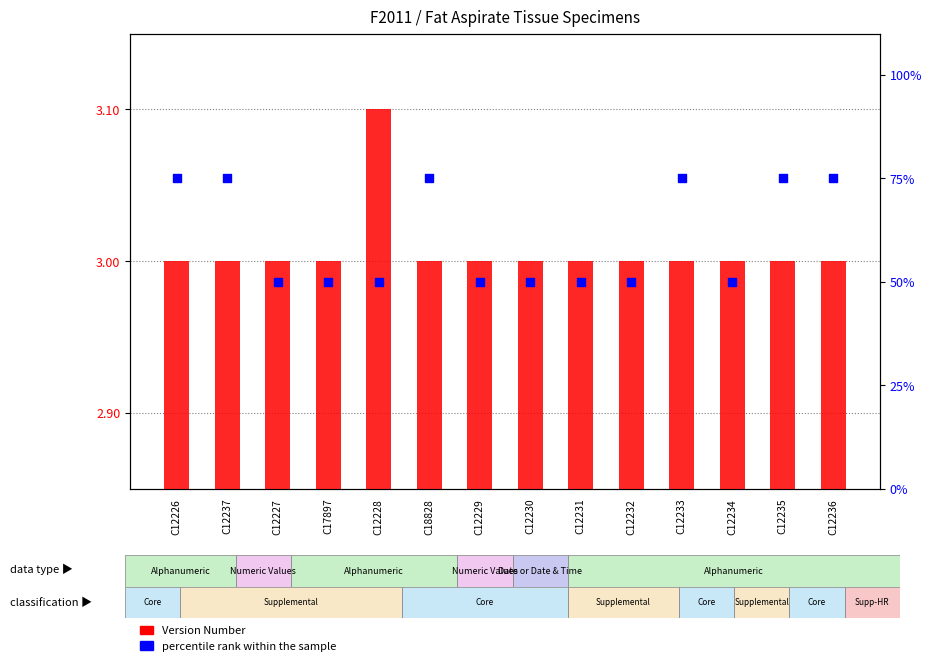

Which series has the largest Y range (max minus min)?

percentile rank within the sample